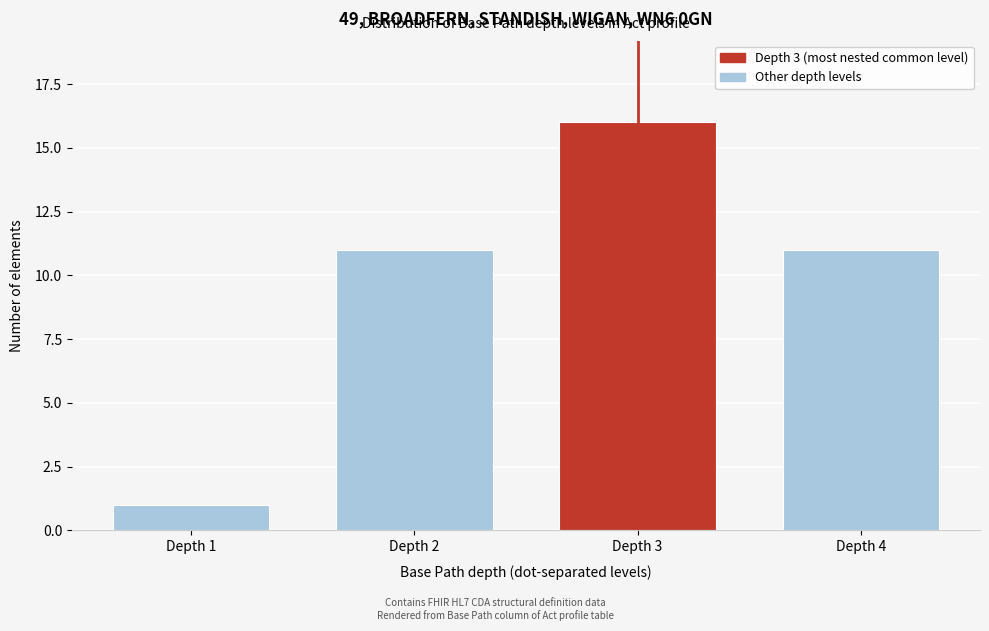

Reading left to right, what are all the values shown in this chart?

Depth 1=1	Depth 2=11	Depth 3=16	Depth 4=11